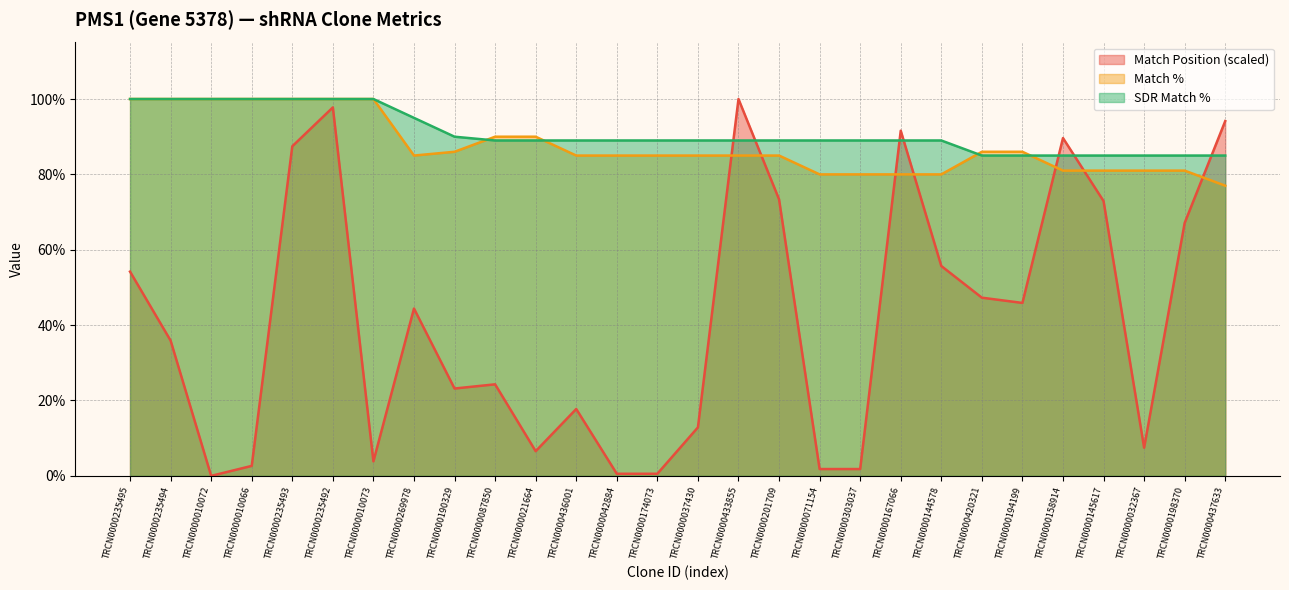

Does the chart have visible grid lines?

Yes